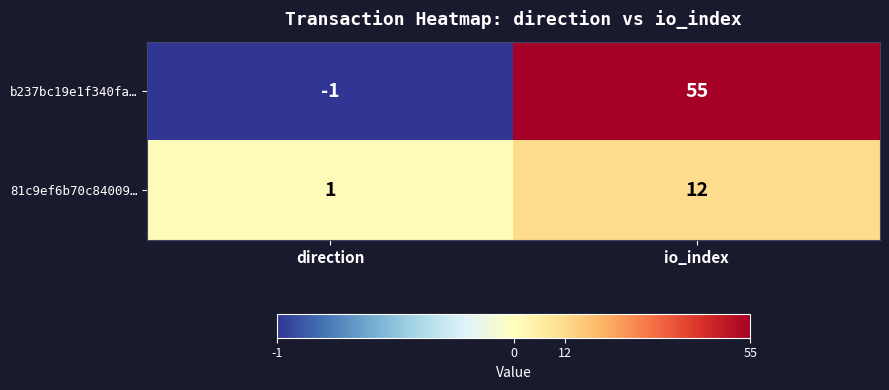

Rank the series by their average value, from highest to lowest.

b237bc19e1f340fa…, 81c9ef6b70c84009…